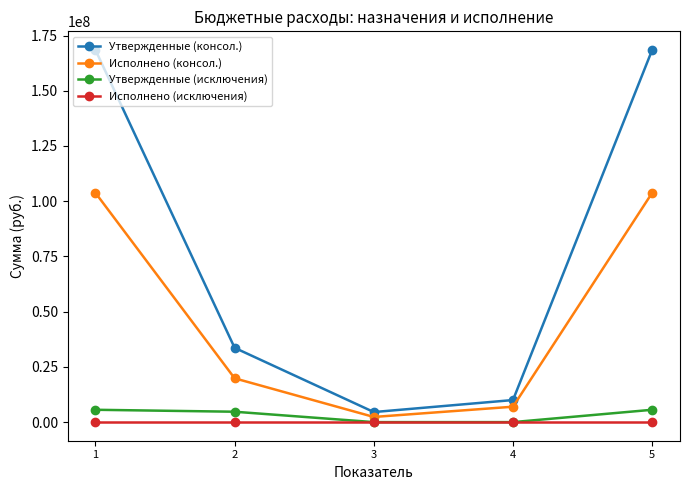

What is the total value across all series at 5?

277846030.9